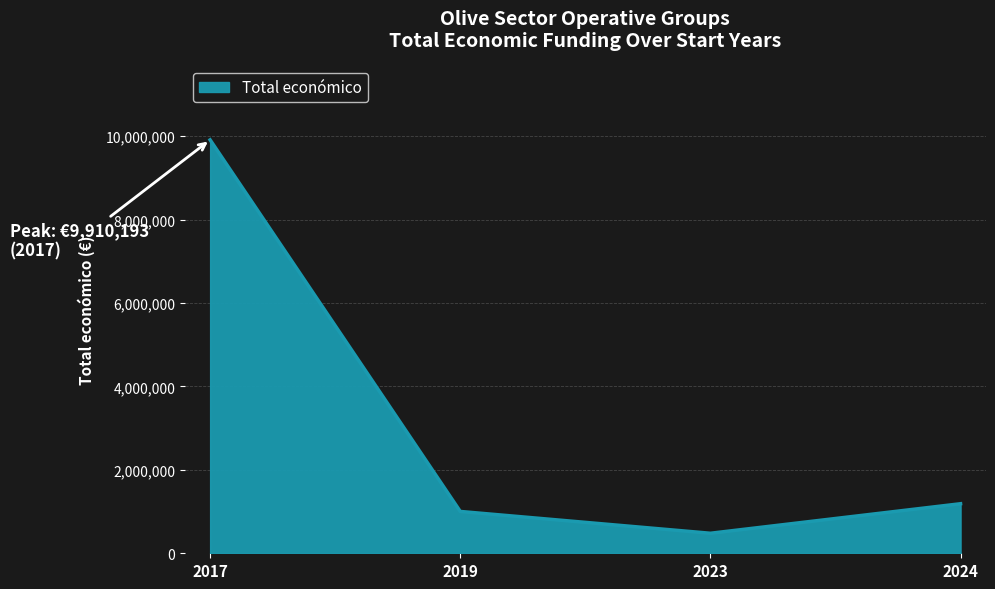

Is it true that the value at 2017 is 9910193?

True